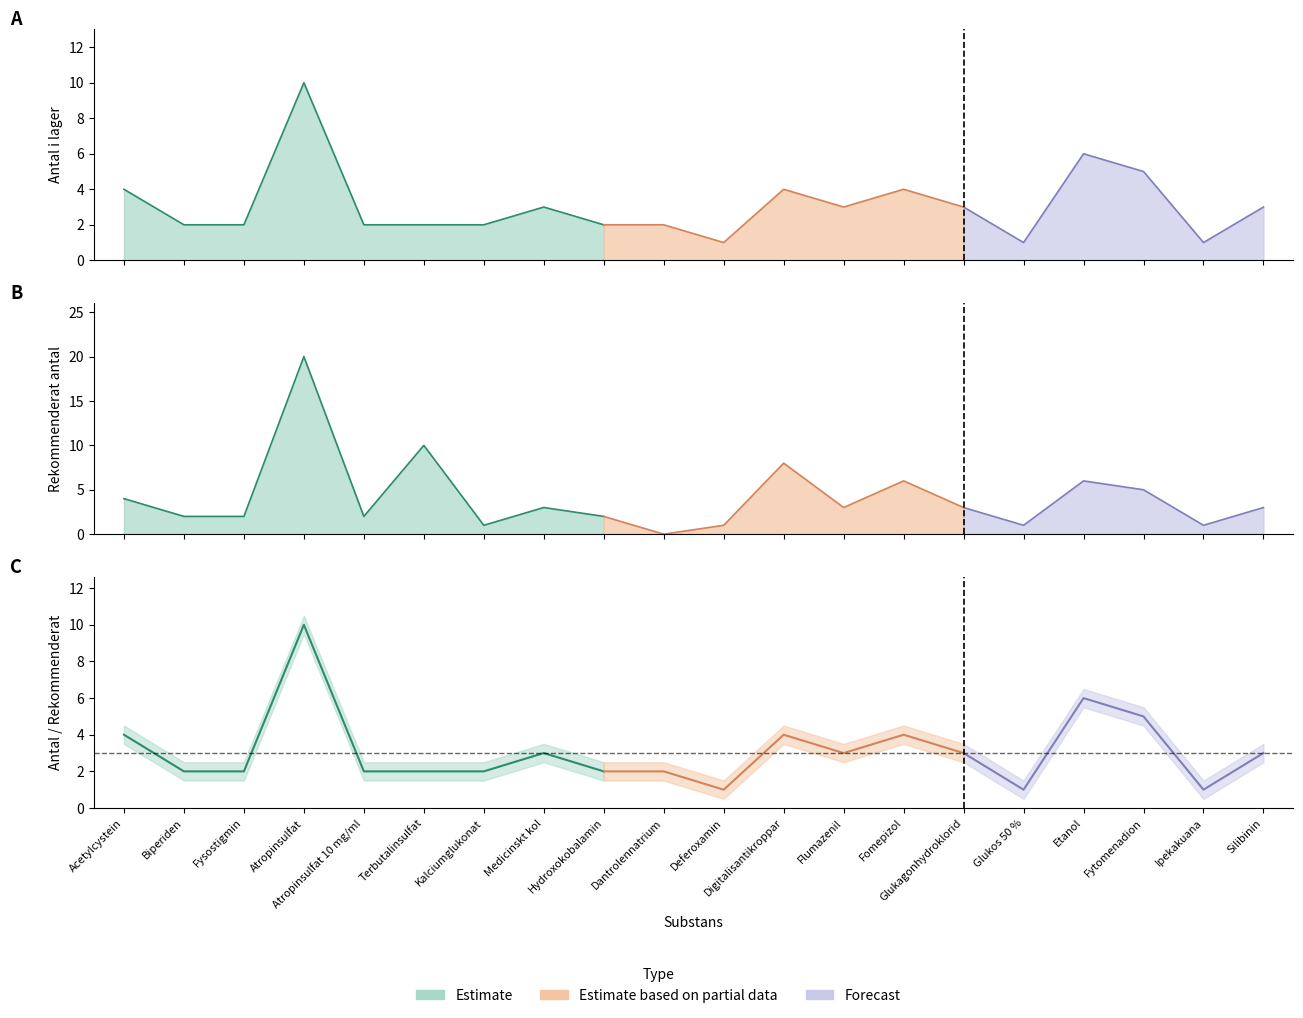

List the series in order of their overall mean, lowest first.

Antal i lager, Rekommenderat antal